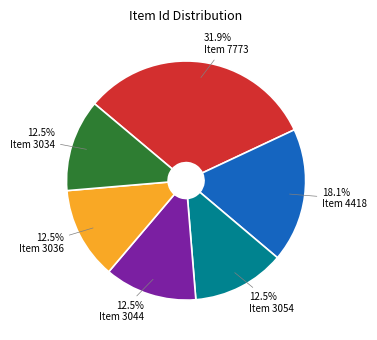

Which slice is the largest?

Item 7773